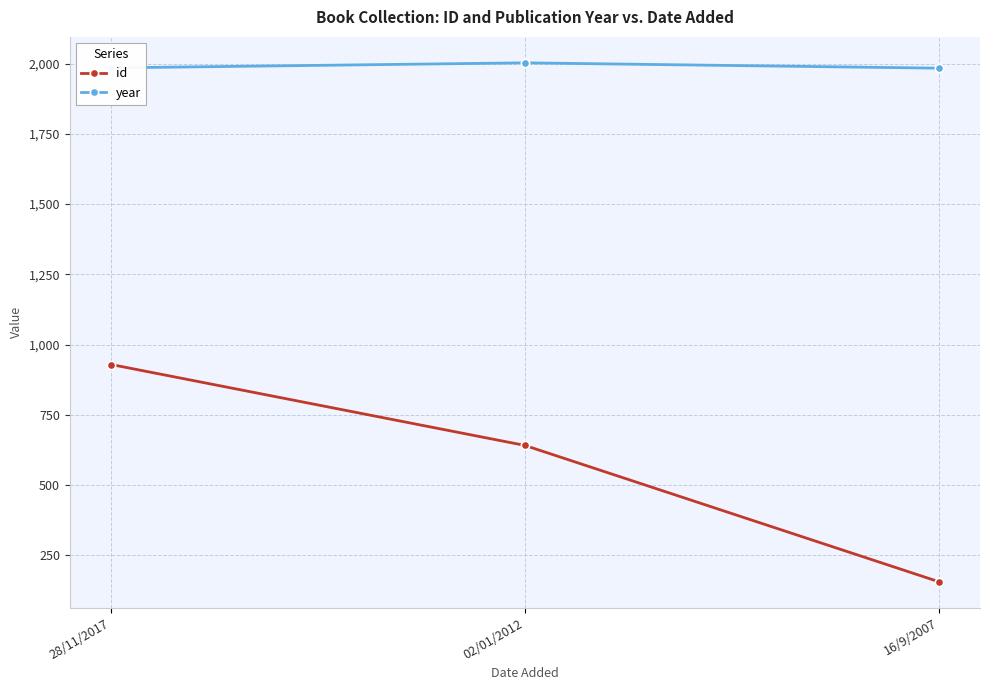

Rank the series by their maximum value, from highest to lowest.

year, id